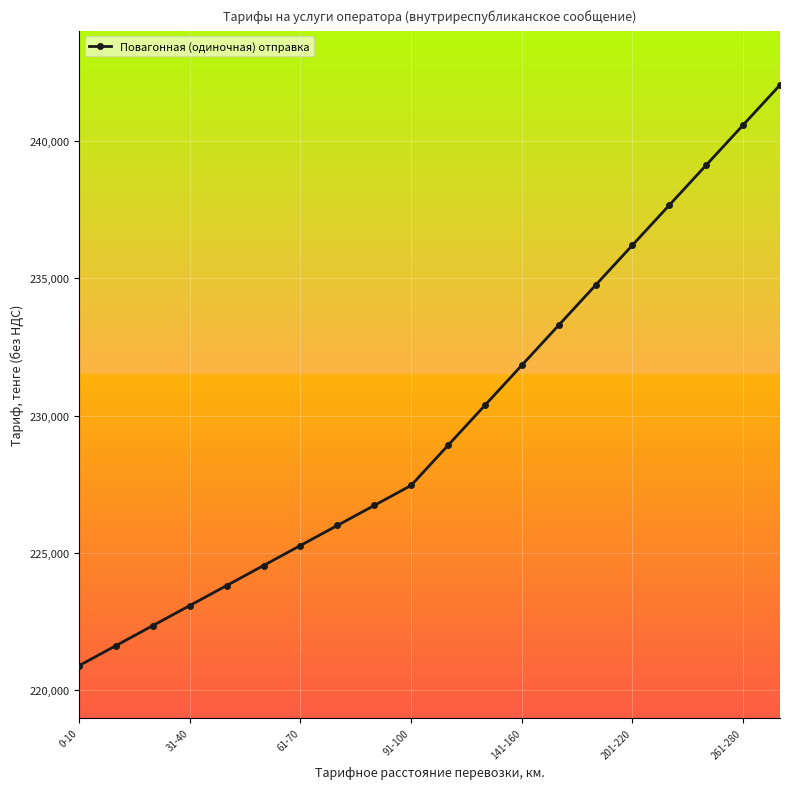

What is the value of the 15th point from the left?

234744.0